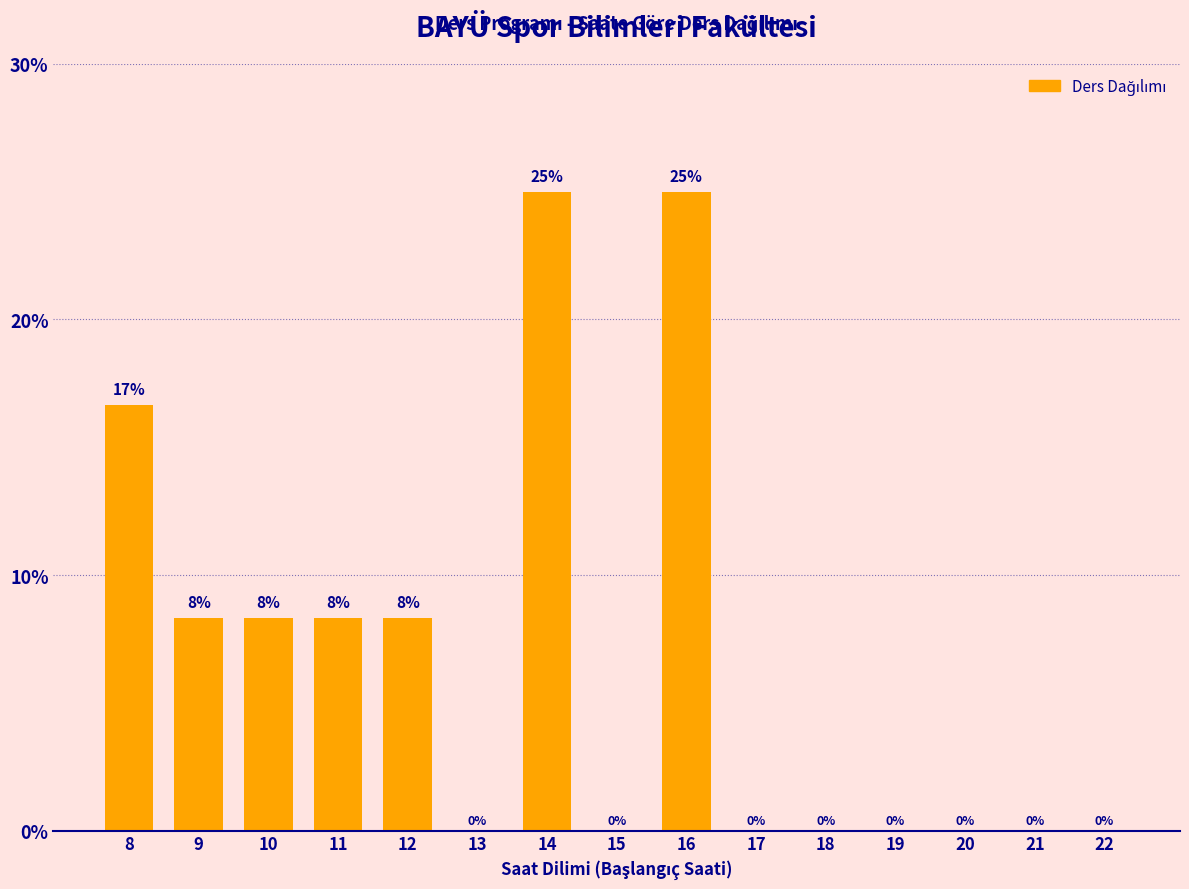

What is the greatest value displayed?

25.0